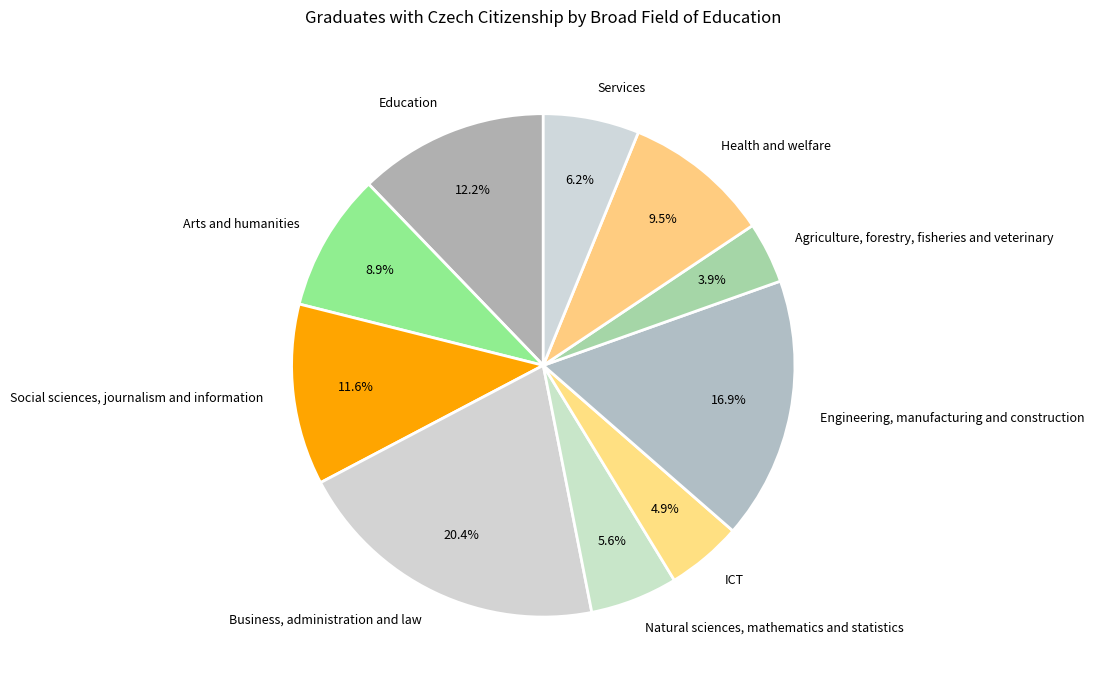

How many slices are in this pie chart?

10